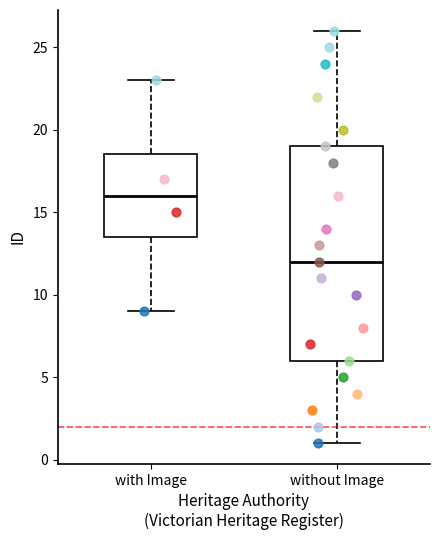

Where is the upper edge of the box for with Image on the y-axis? The values are not printed on the chart, so give them approximately, as read against the axis.

18.5